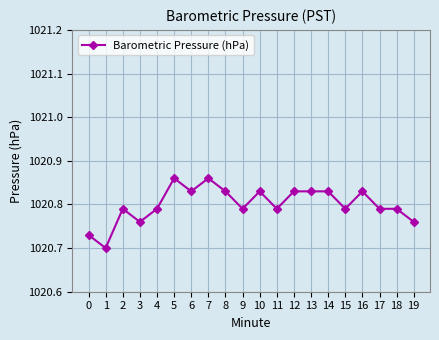

True or false: the data has more than 1 interior local peaks.

True